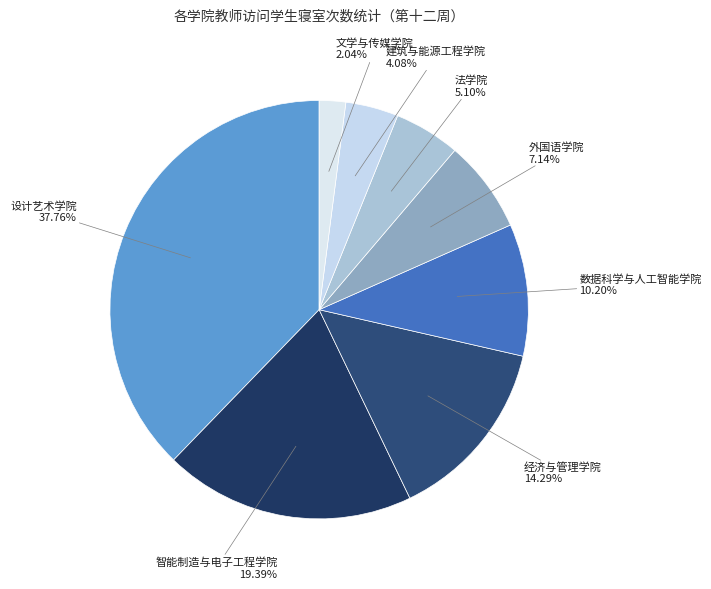

Count the number of slices in the pie.

8